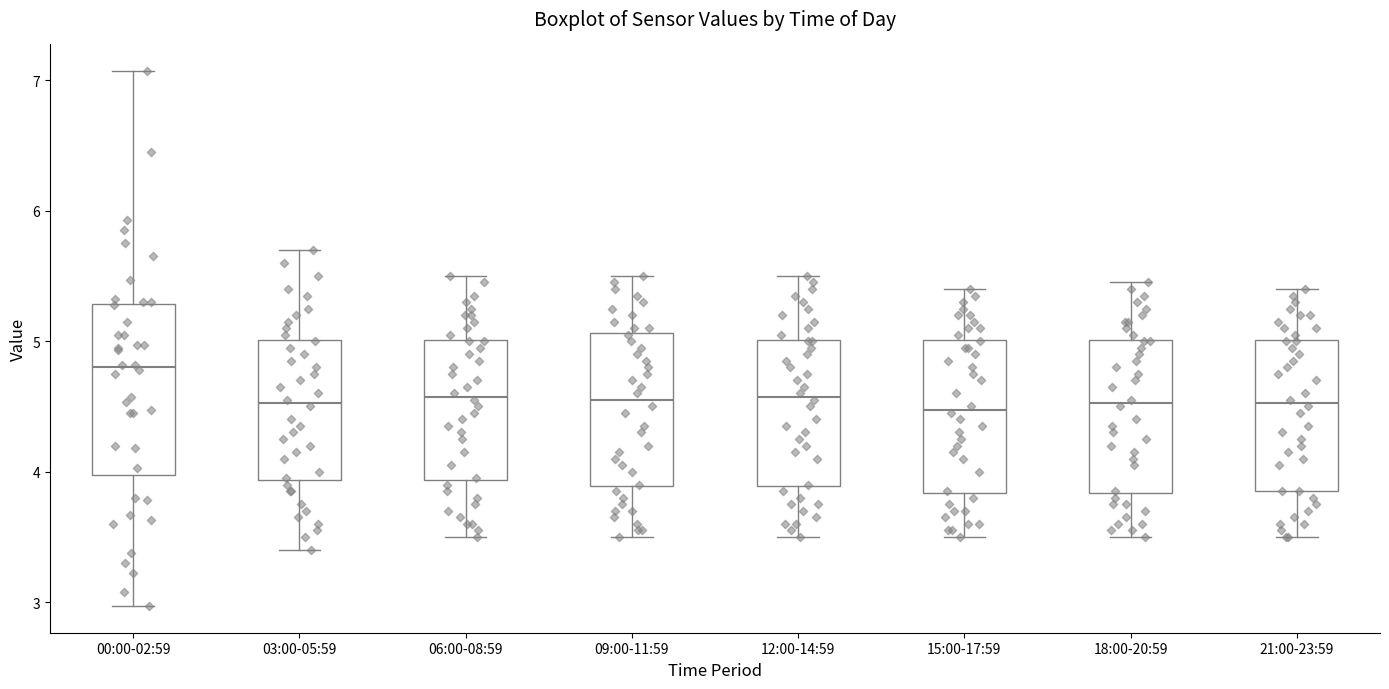

Which box is the tallest, from its lower edge to its upper edge?

00:00-02:59